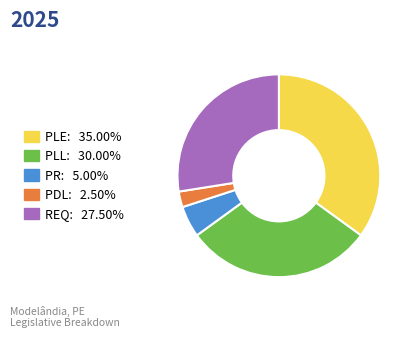

Do PLE and PLL together represent more than half of the pie?

Yes